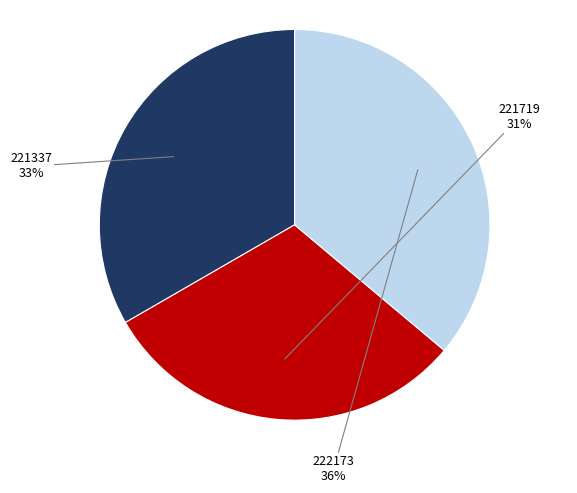

To the nearest percent, what is the average slice percentage?

33%